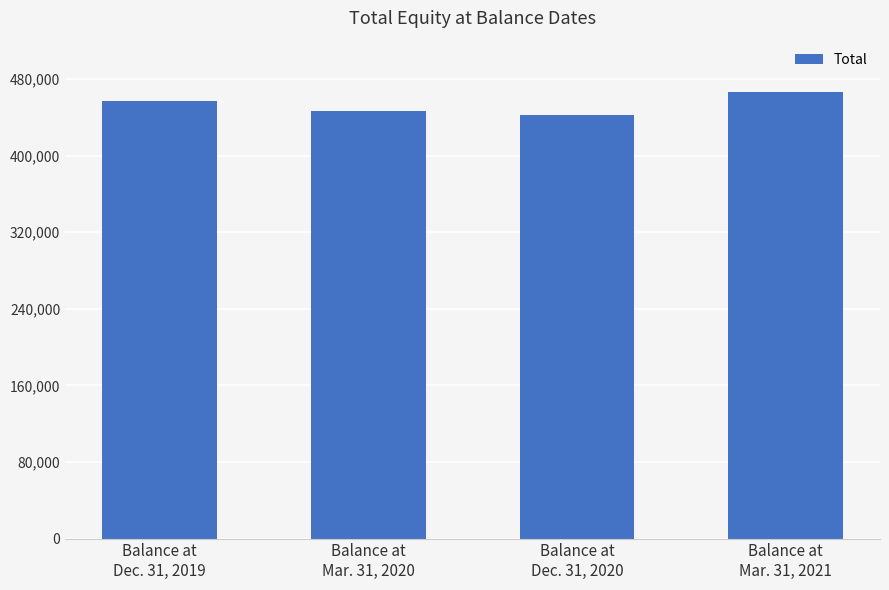

What value does the data have at Balance at
Mar. 31, 2021, to the nearest 50?

466050